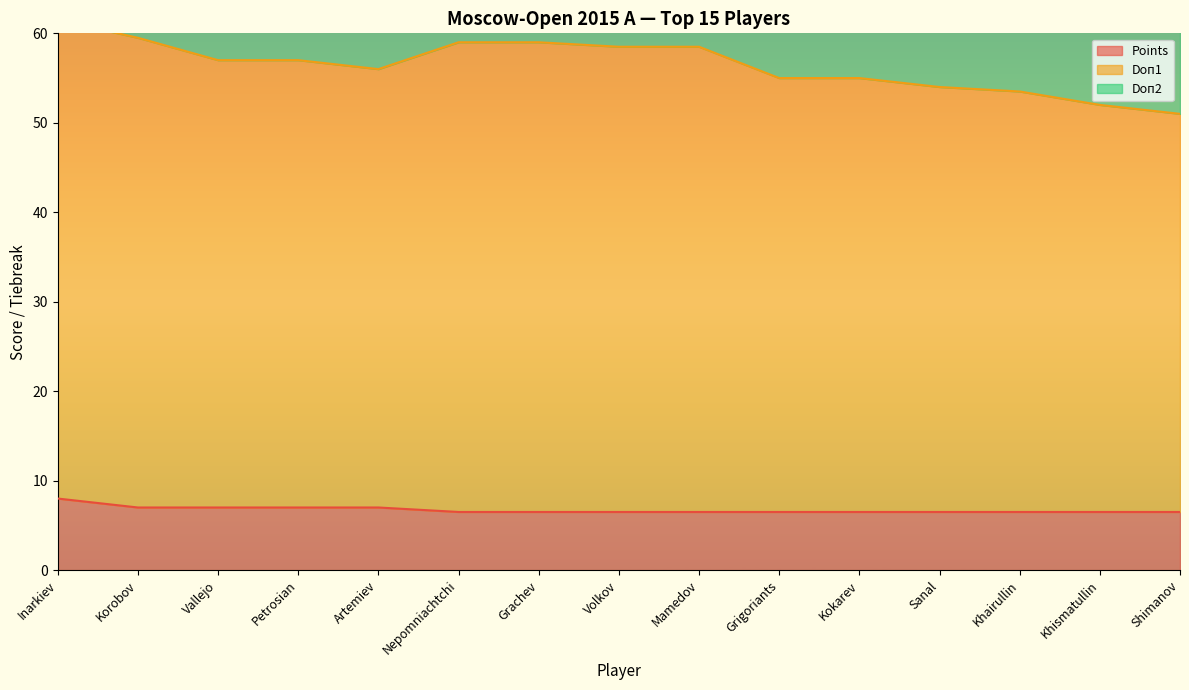

Which series has the largest total across all categories?

Doп1